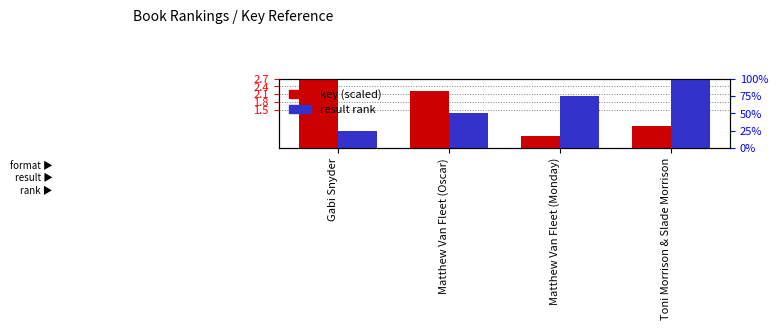

Reading left to right, transcribe all the data shown in this chart.

key (scaled): 2.7	2.2	0.5	0.8
result rank: 0.7	1.4	2.0	2.7